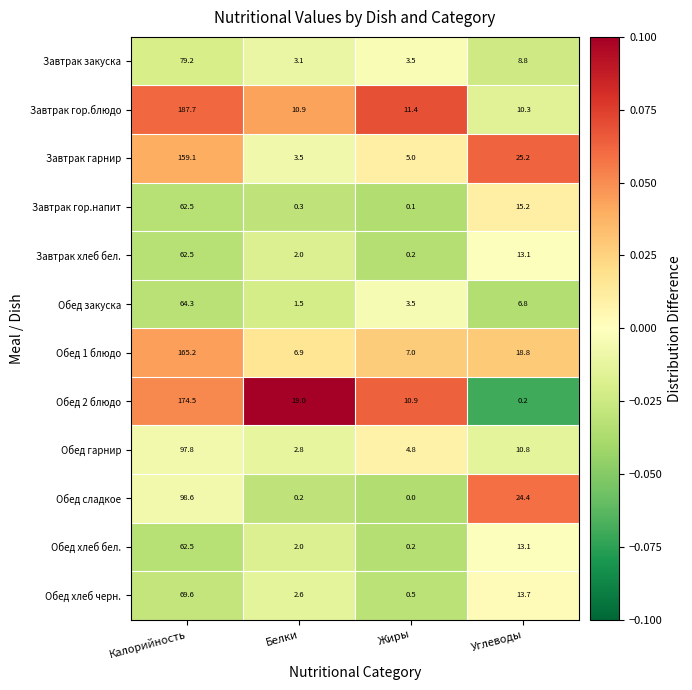

What is the difference between the highest and lowest values at Жиры?

11.4